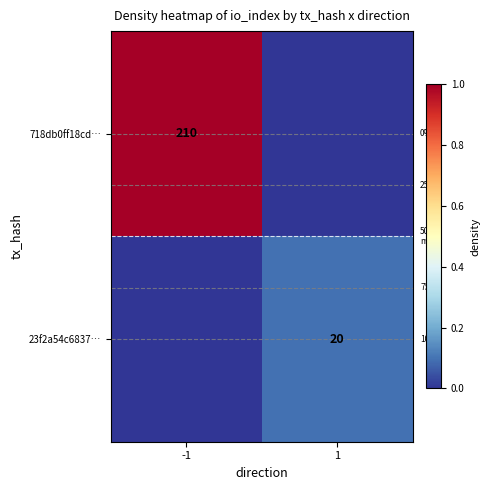

The value of 718db0ff18cd… at -1 is 210. True or false?

True